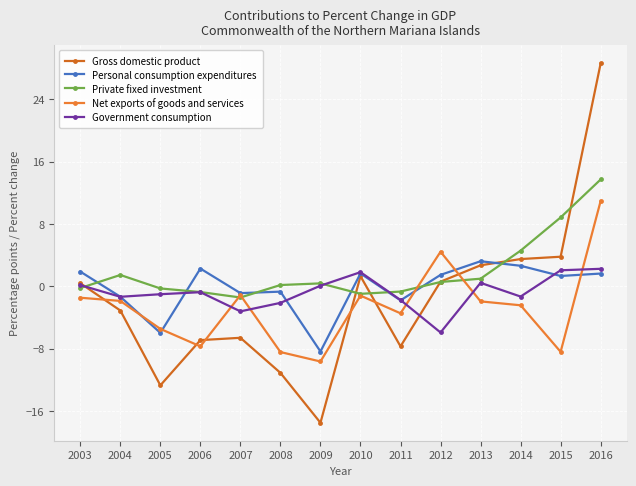

How many data points in Gross domestic product are above 0?

7